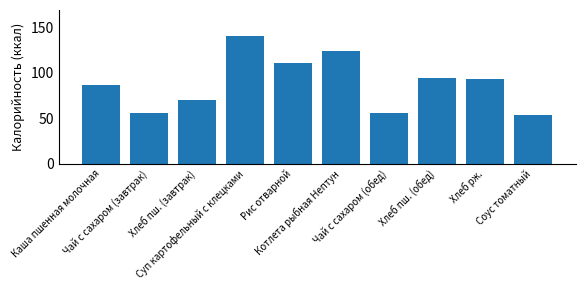

What is the minimum value shown in the chart?

54.0